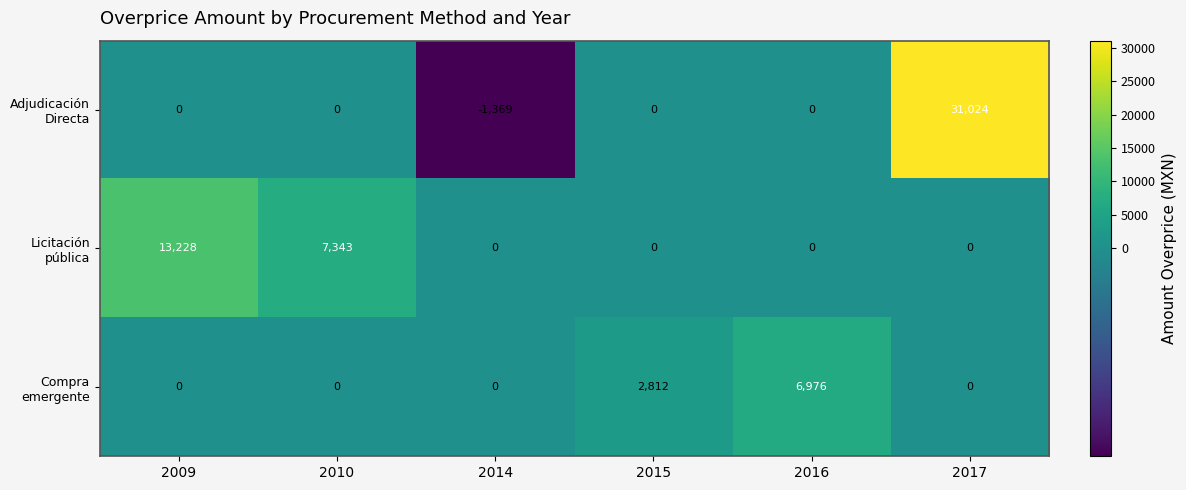

Which category has the highest value across all series?

2017